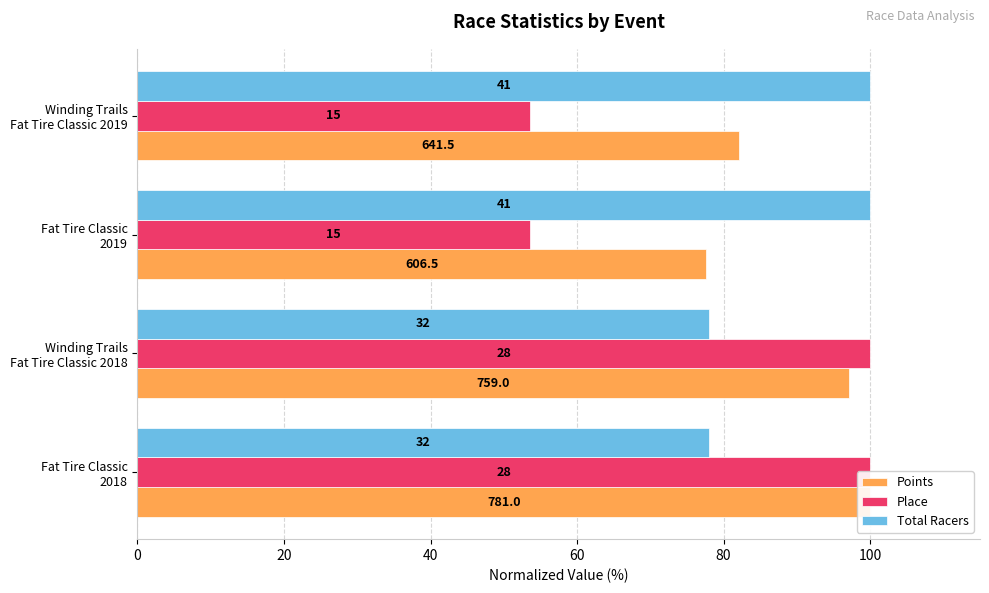

Rank the series at 40 from highest to lowest value.

Total Racers, Points, Place